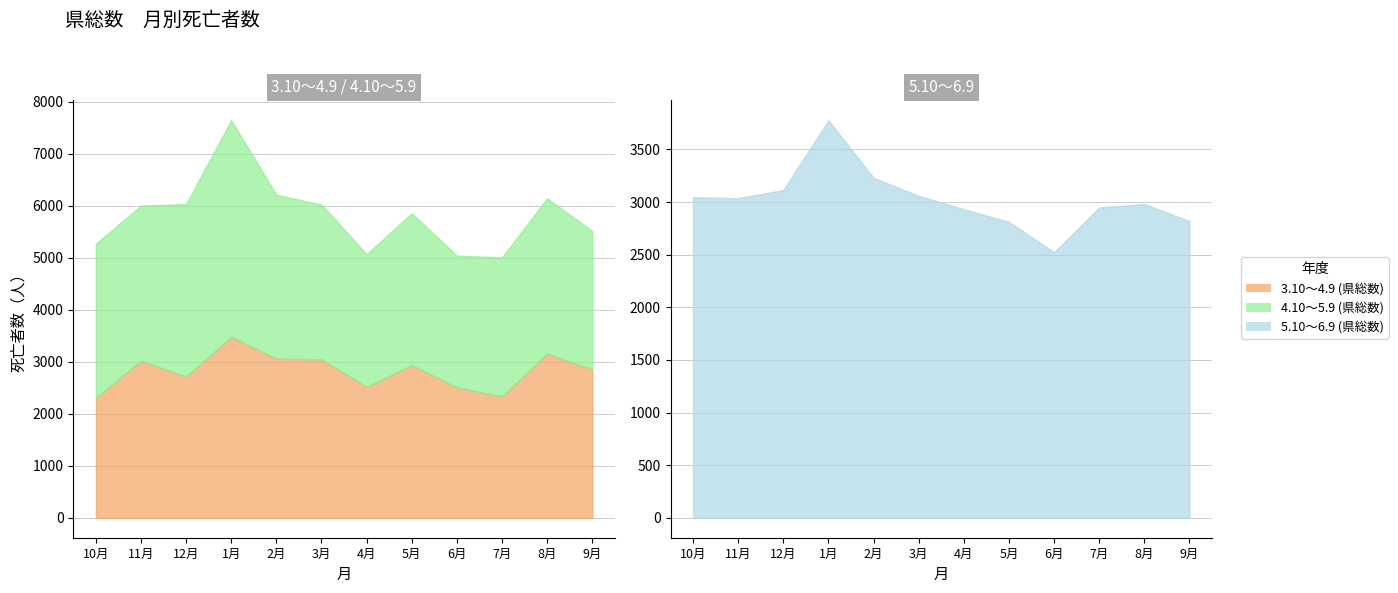

Is it true that 5.10～6.9 (県総数) equals 5022 at 11月?

False